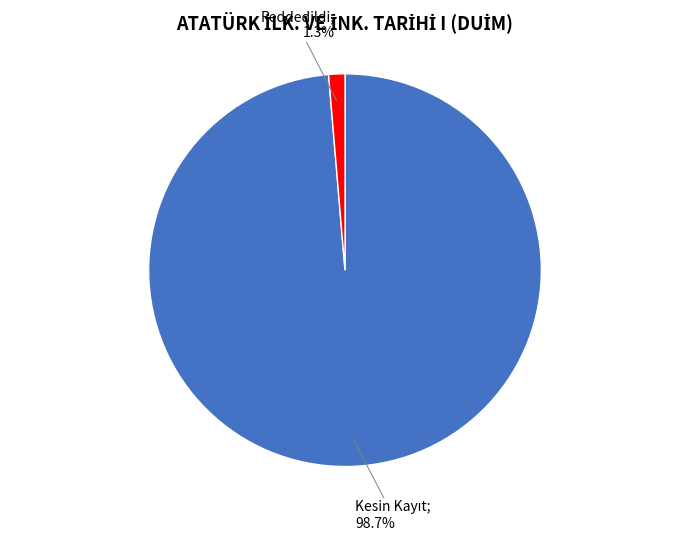

Does any single category account for the majority?

Yes